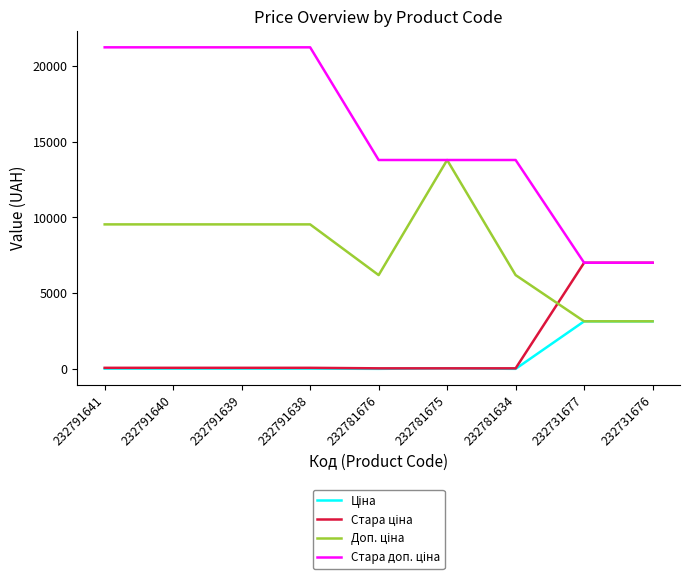

What is the total value across all series at 232791640?

30889.2